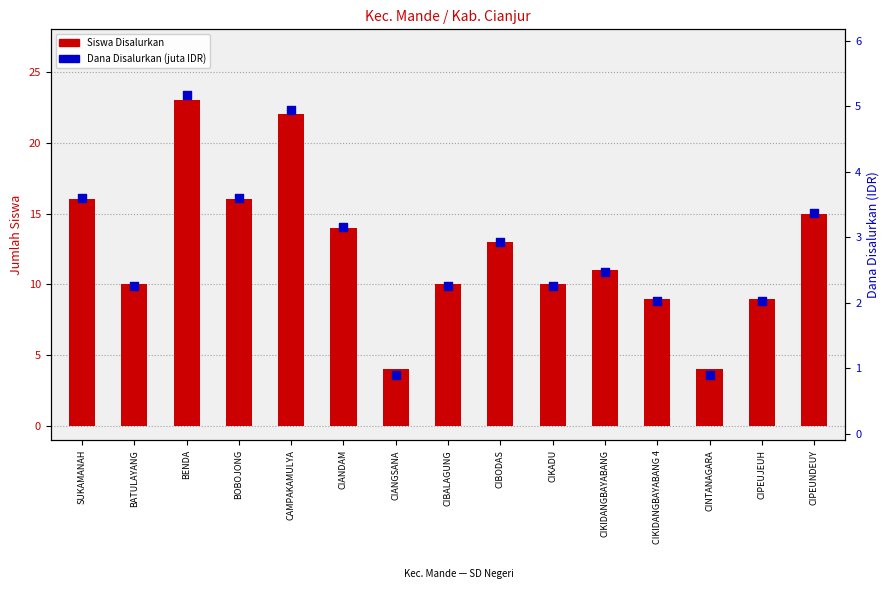

At how many categories does at least one series exceed 4?

13